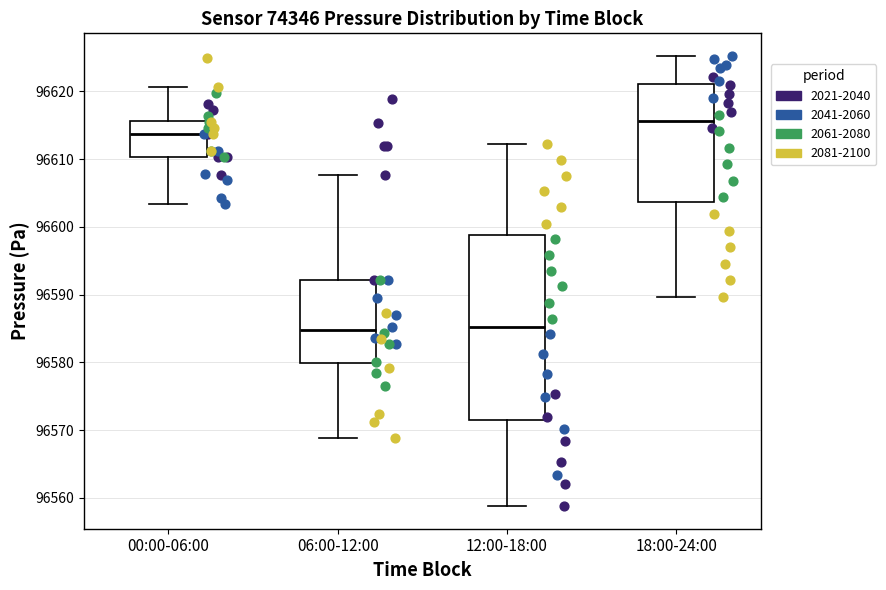

Comparing the boxes themselves (not the whiskers), which one is the tallest?

12:00-18:00